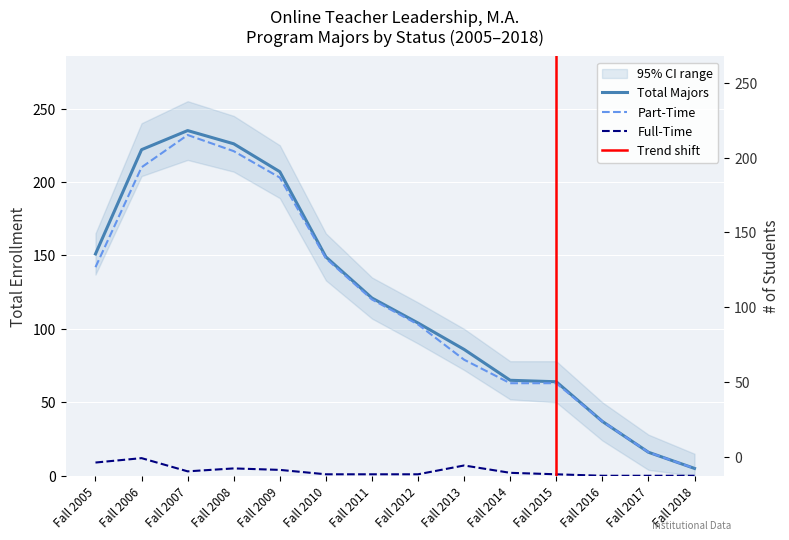

Which category has the highest value in the Full-Time series?

Fall 2006